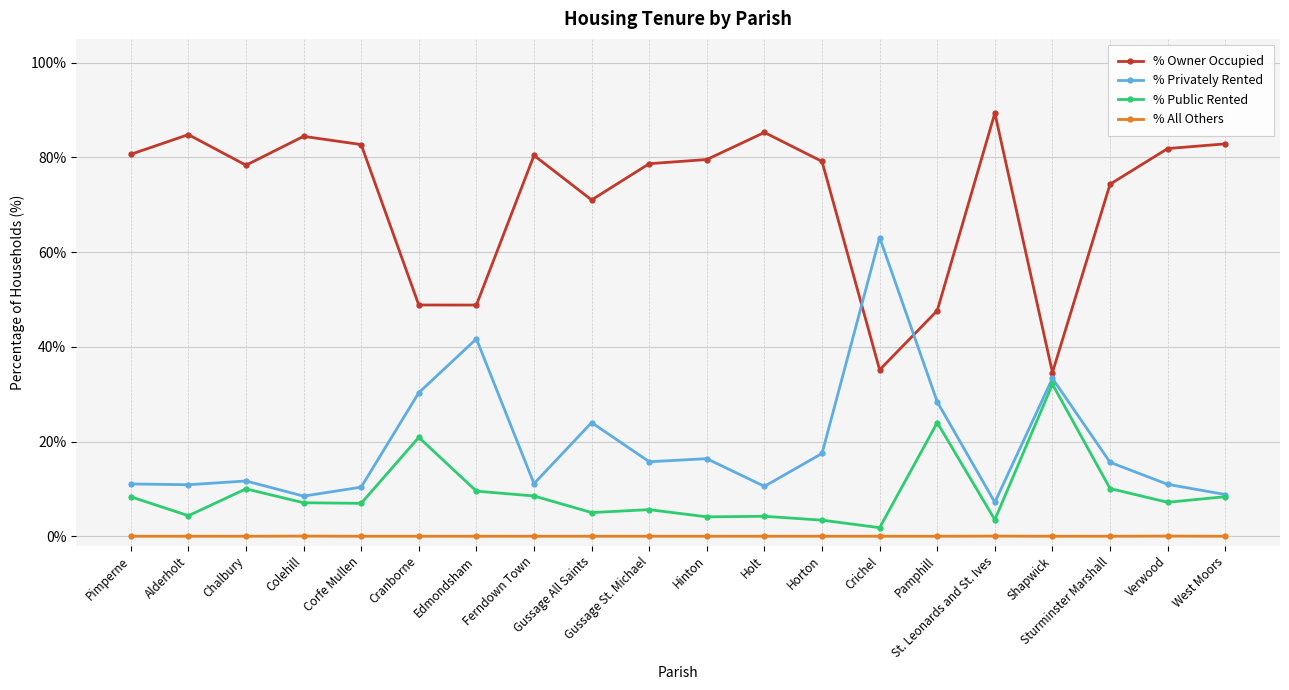

What is the lowest value of the % Privately Rented series?

7.2